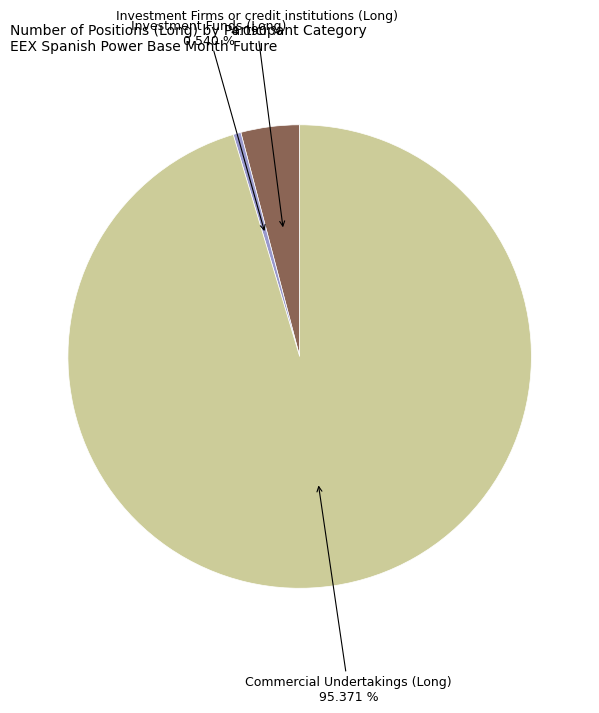

Count the number of slices in the pie.

3